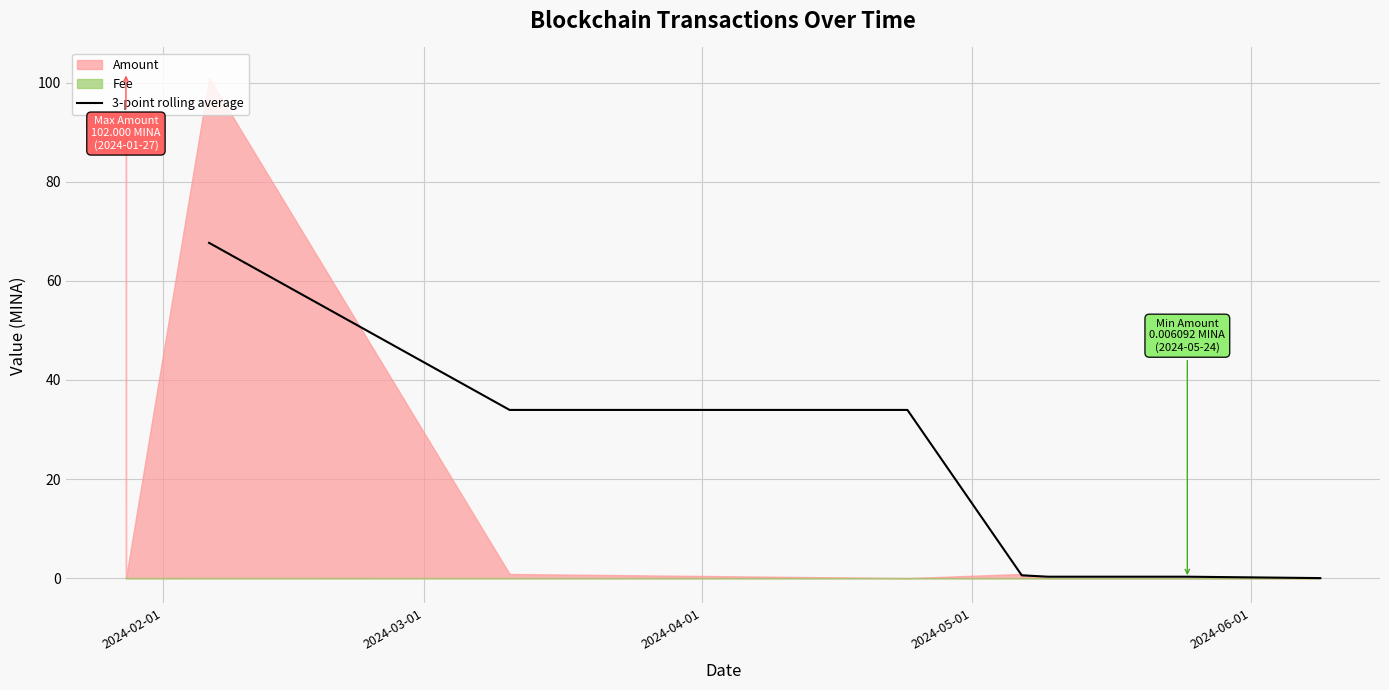

Between 2024-02-01 and 2024-03-01, which is larger?

2024-02-01